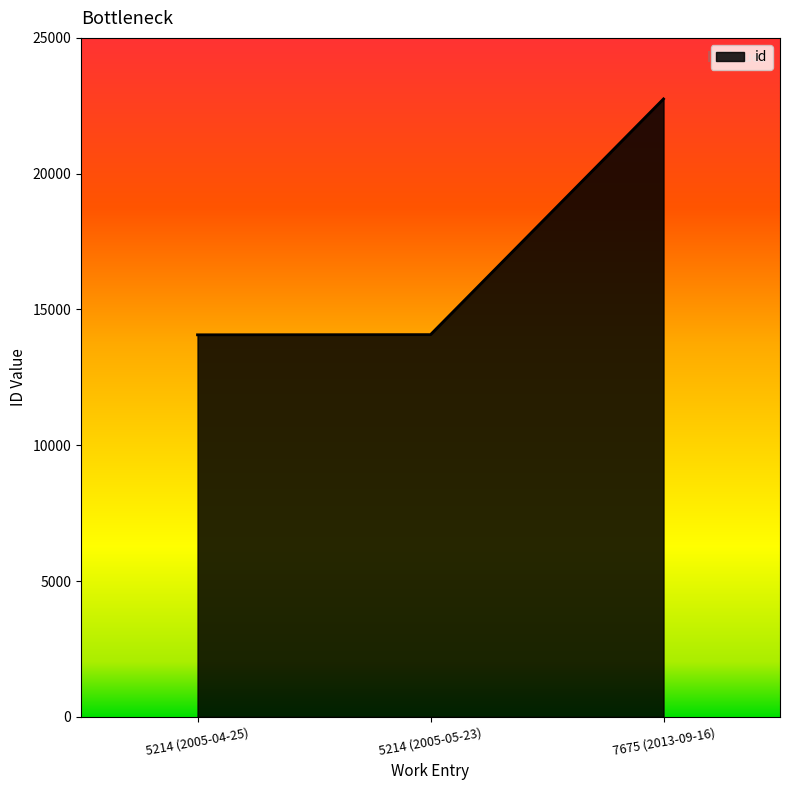

How many lines are shown in the chart?

1